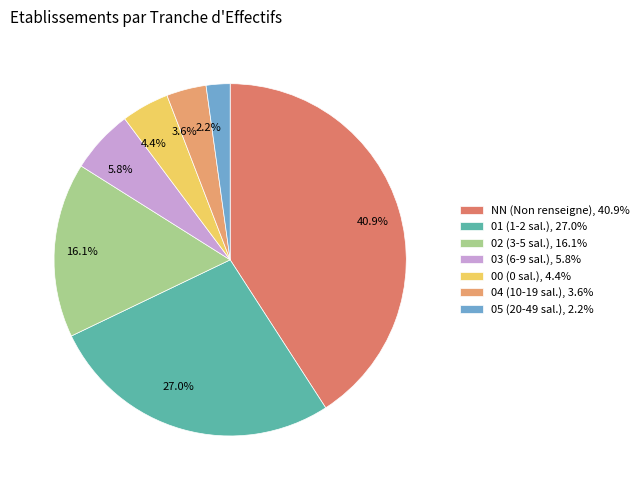

How many slices are in this pie chart?

7